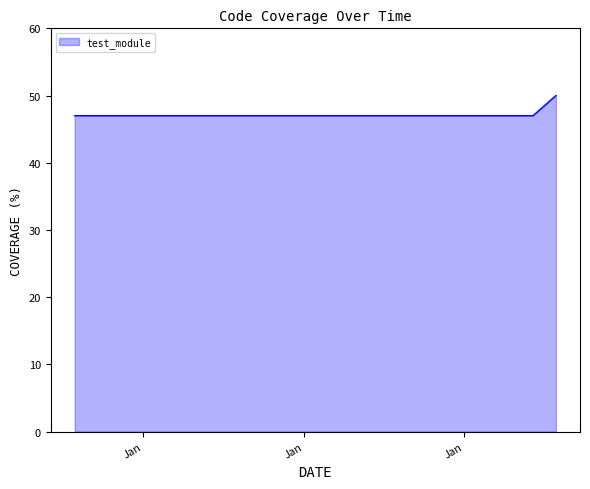

What is the greatest value displayed?

50